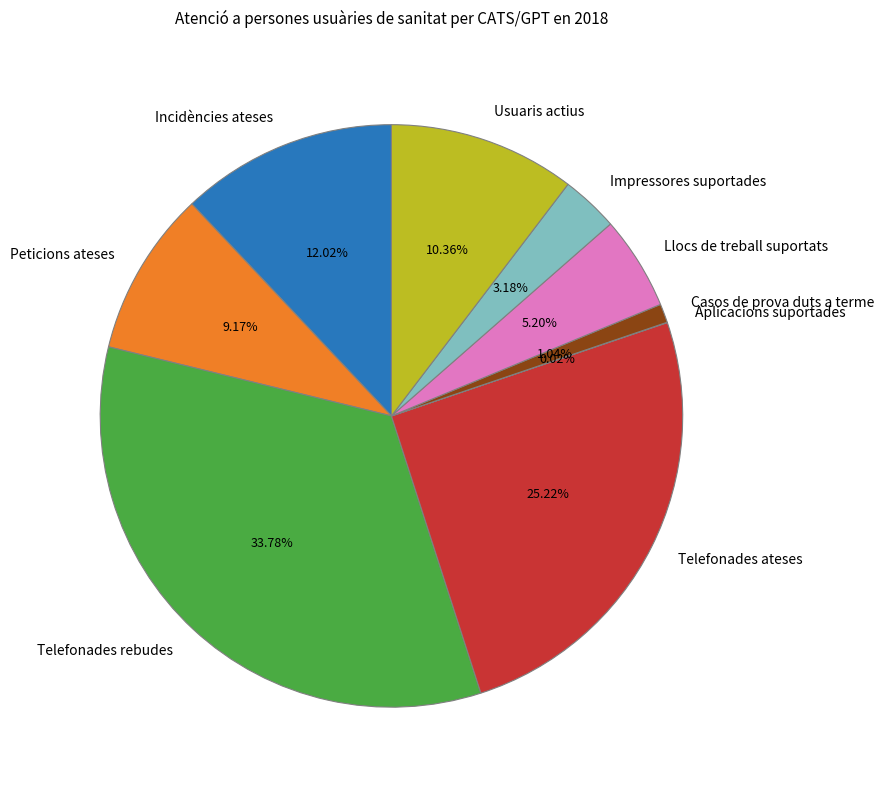

To the nearest percent, what portion does Telefonades ateses represent?

25%